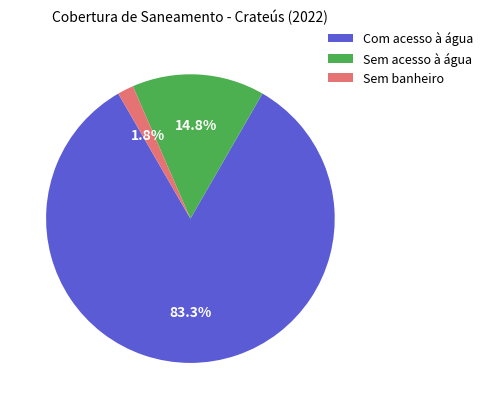

Rank the categories by value from highest to lowest.

Com acesso à água, Sem acesso à água, Sem banheiro